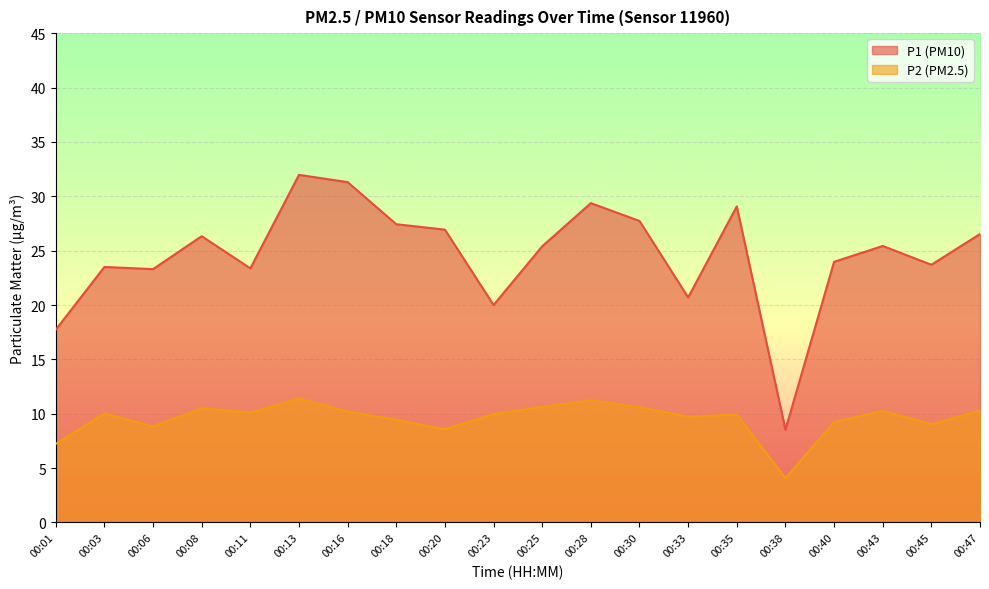

Does the chart display data point markers on the line(s)?

No